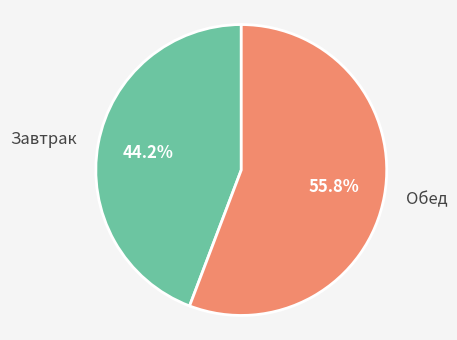

What is the total percentage of Обед and Завтрак?

100.0%